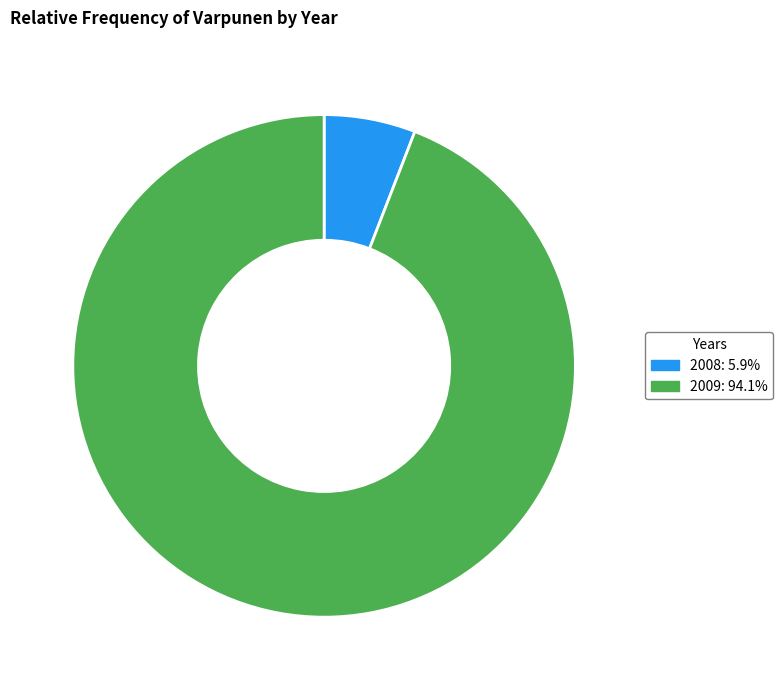

Which category has the biggest portion of the pie?

2009